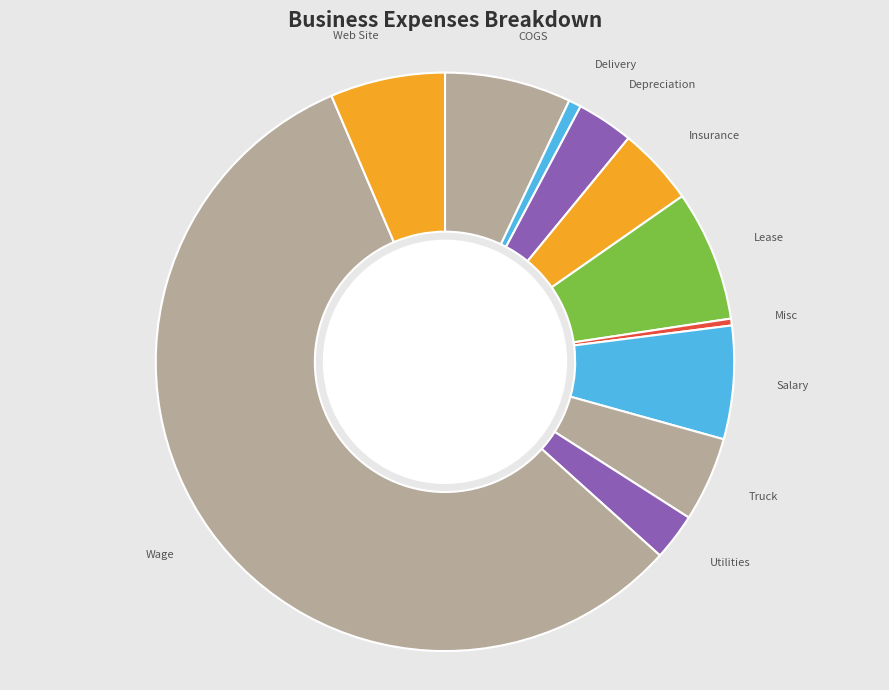

Does Wage represent more than half of the total?

Yes